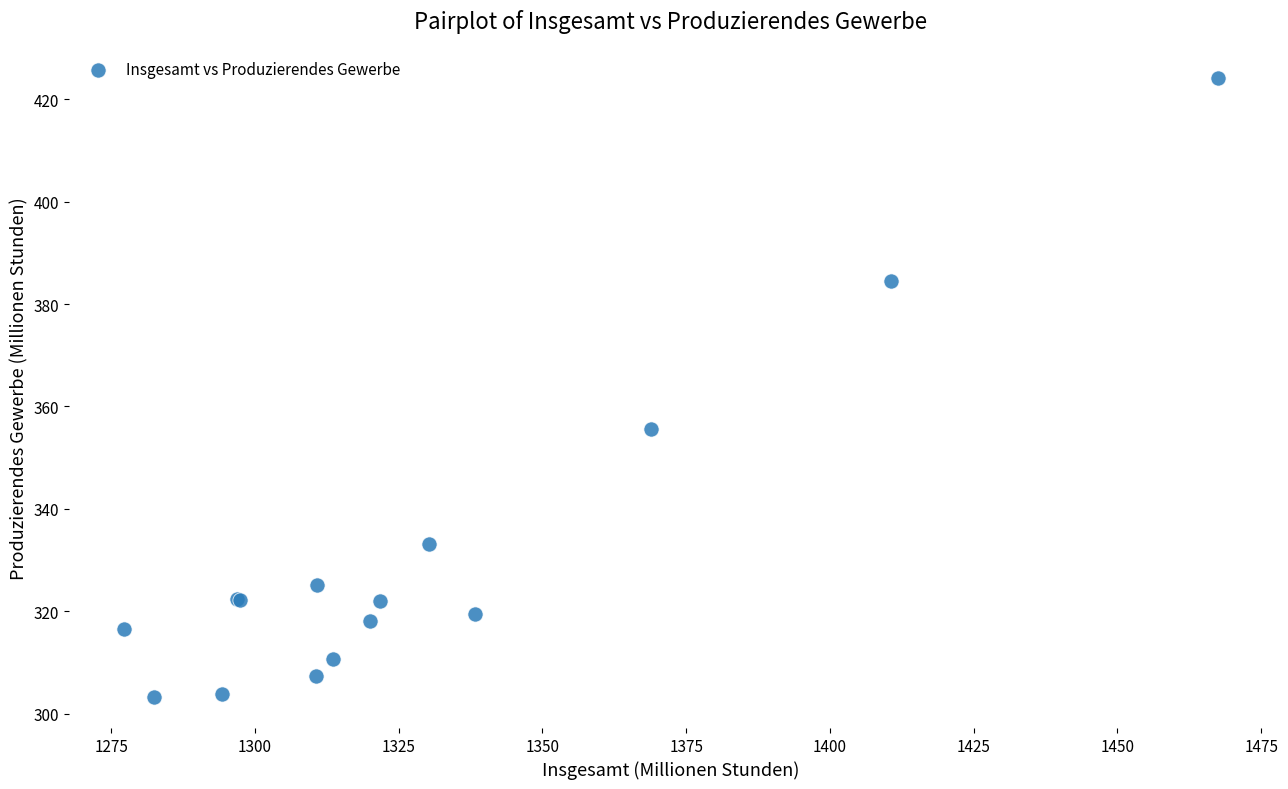

What Y value in the scatter plot is closest to 363?

355.6